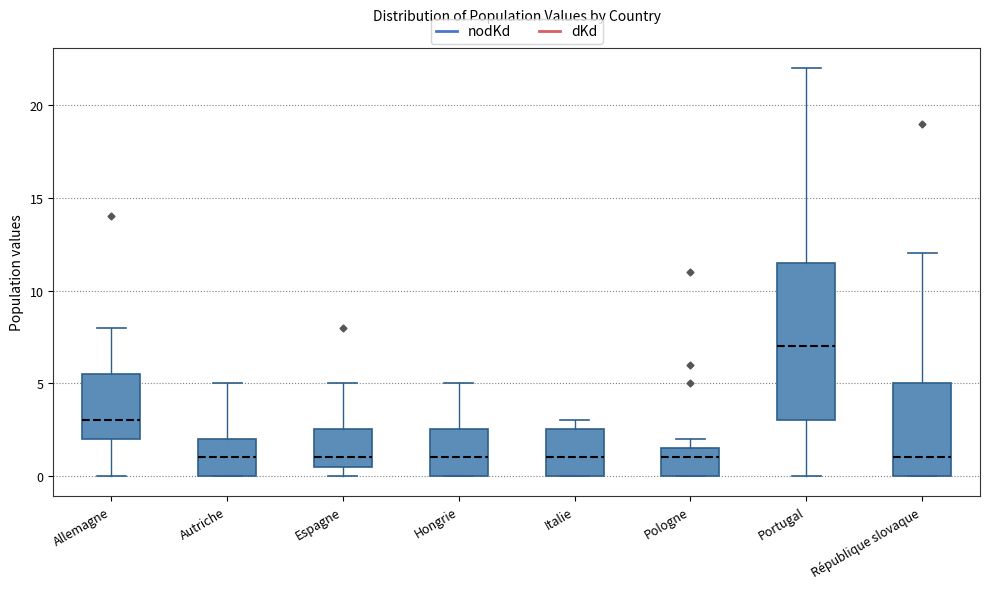

Where does the median line of the box for Pologne sit on the y-axis? The values are not printed on the chart, so give them approximately, as read against the axis.

1.0